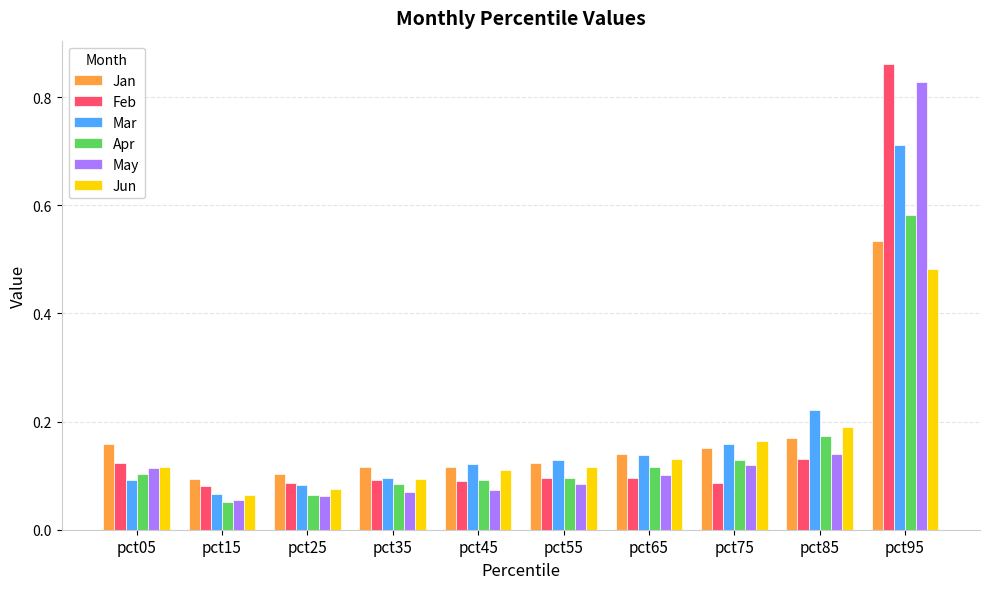

True or false: Jun has a value of 0.1 at pct45.

True